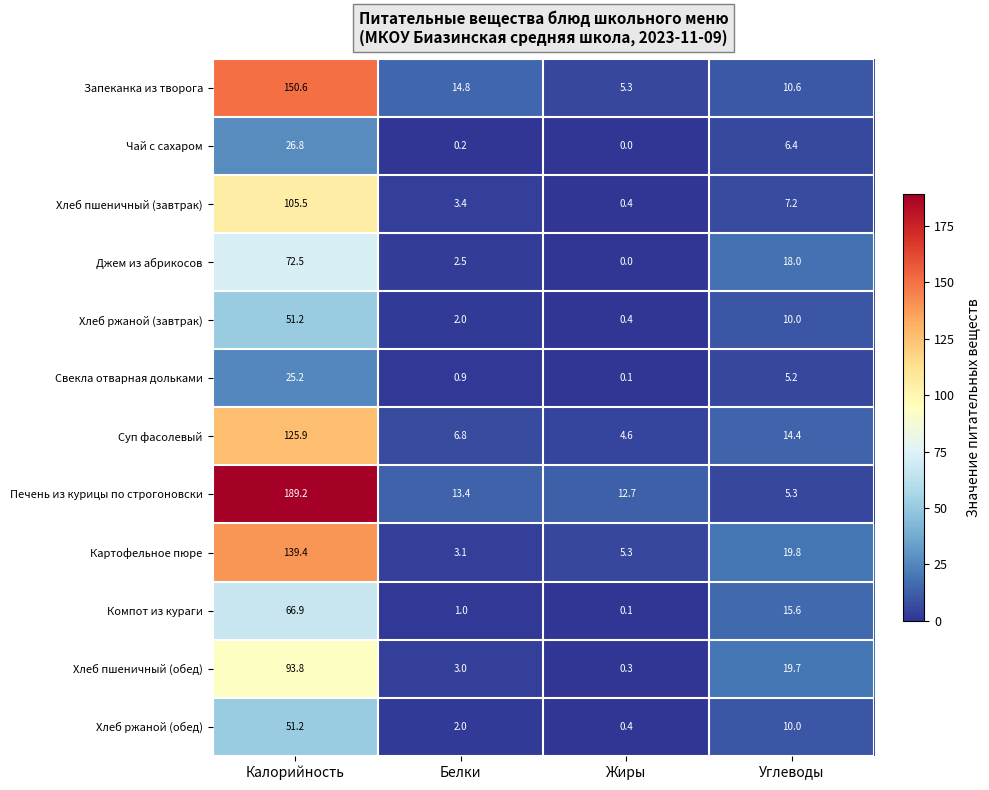

What is the minimum value for Хлеб ржаной (завтрак)?

0.4